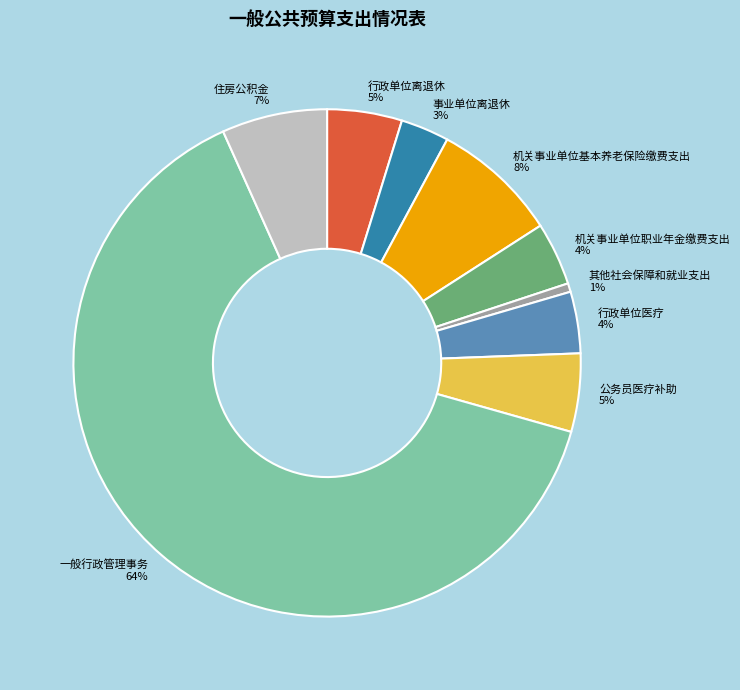

How many segments does this pie chart have?

9